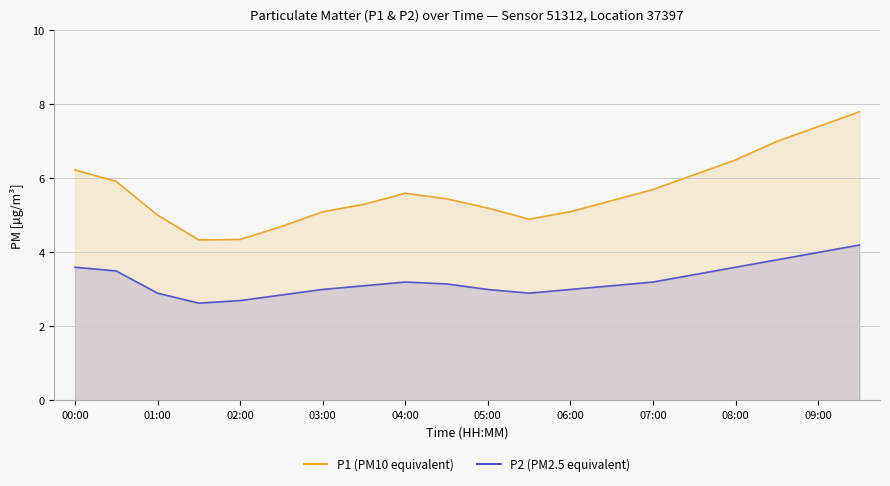

What is the average value of the P1 series?

5.7